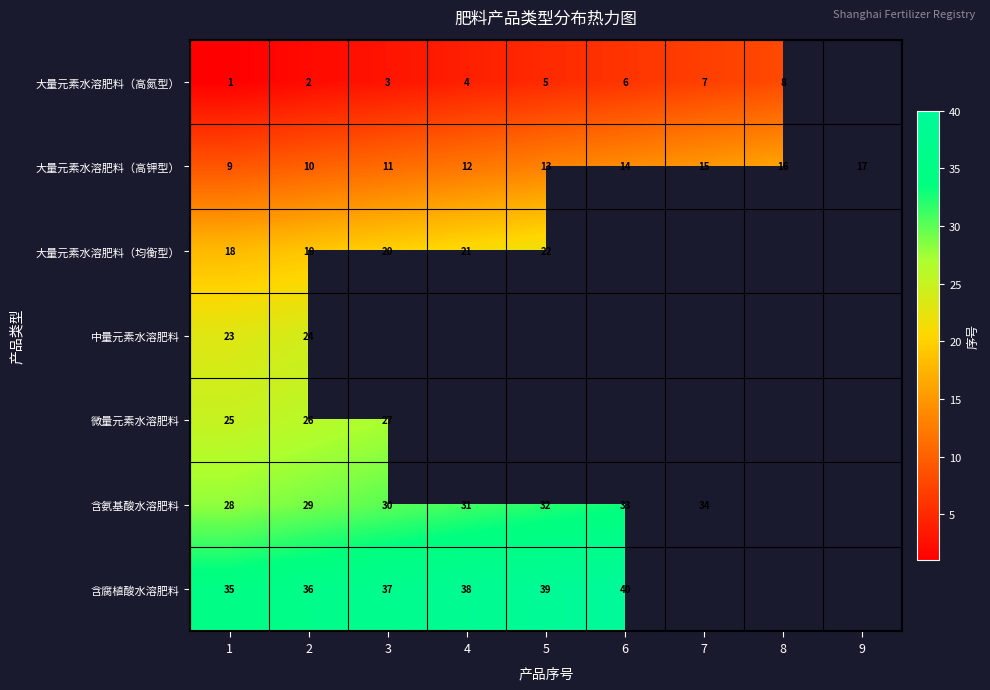

Is the value of 大量元素水溶肥料（高钾型） at 3 greater than the value of 大量元素水溶肥料（均衡型） at 3?

No